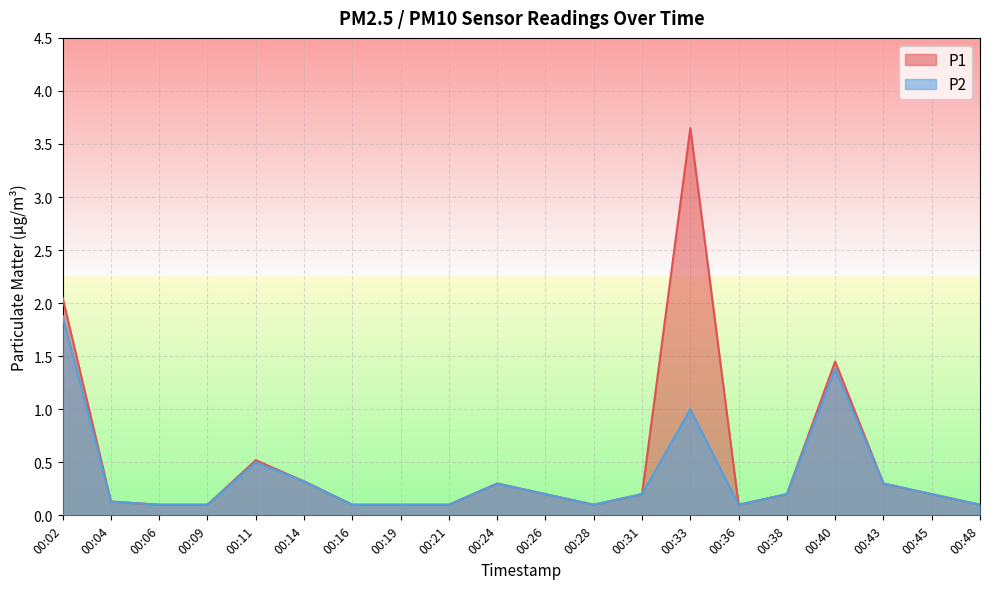

True or false: P1 has a value of 0.1 at 00:04.

True